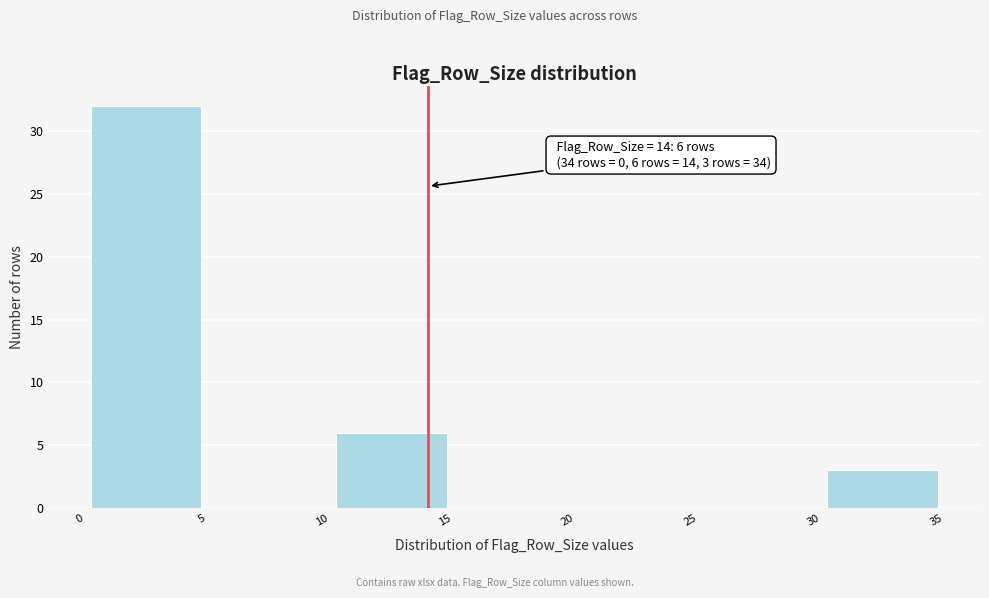

Over which range of the x-axis is the bar tallest?

0 to 5